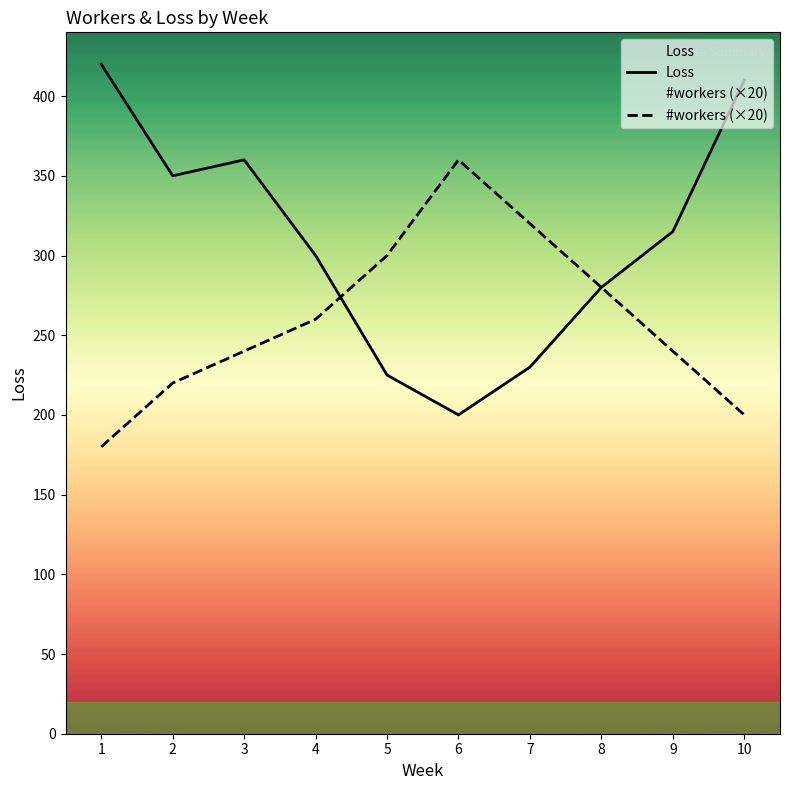

How many values in the Loss series exceed 315?

4